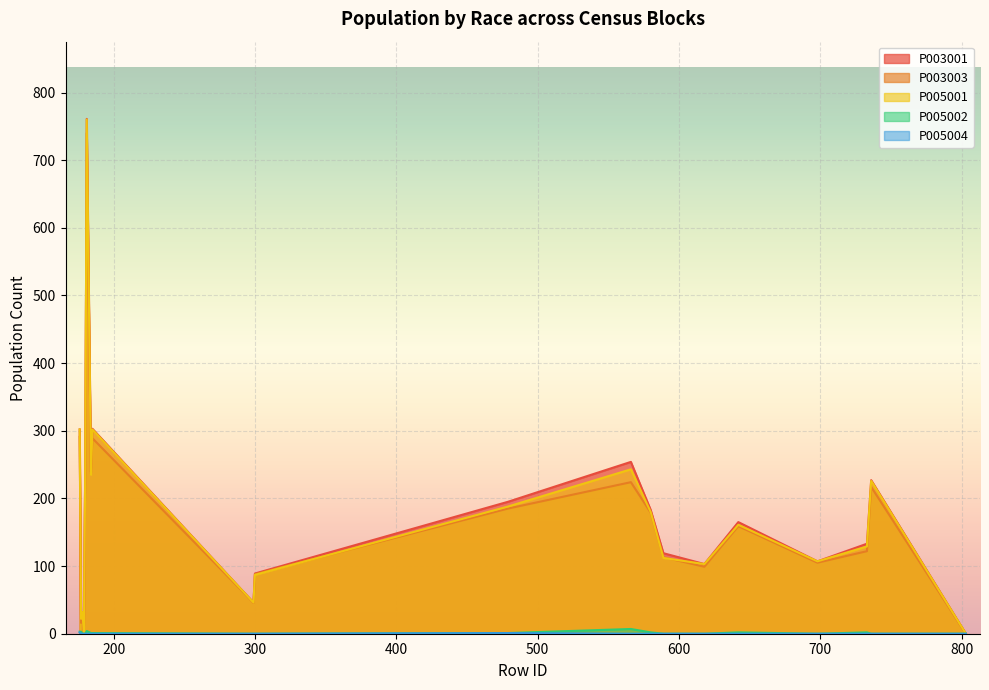

At which category is the sum across all series the highest?

181